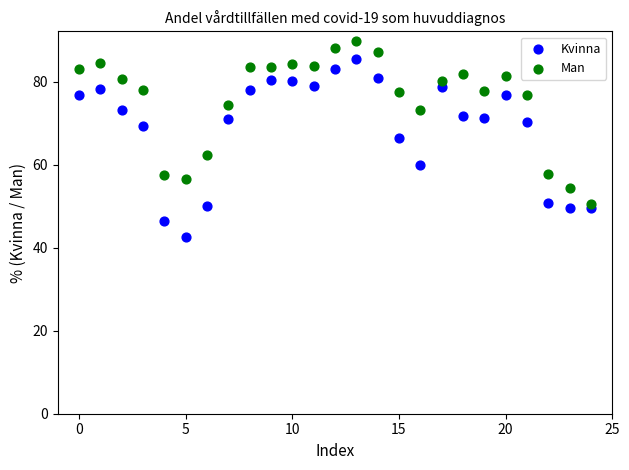

Which series contains the highest Y value?

Man